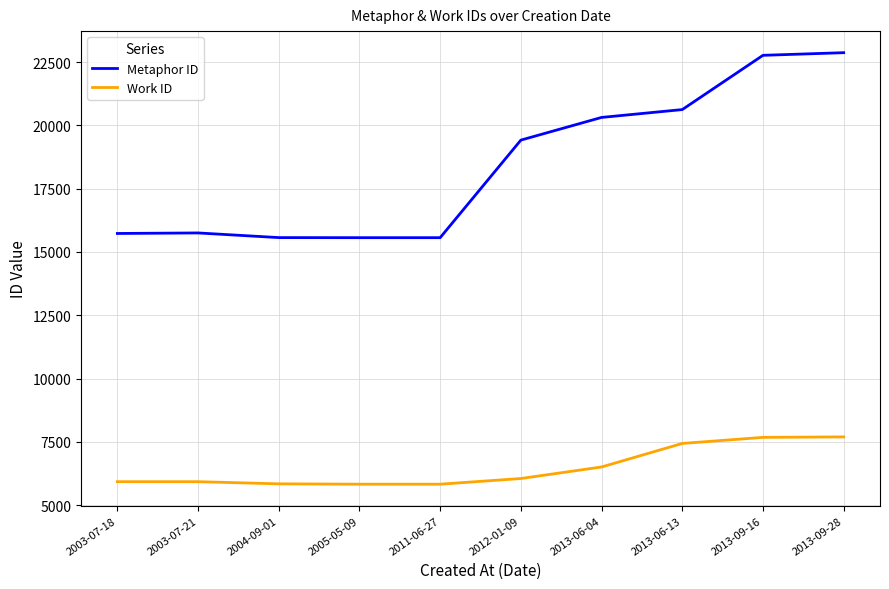

True or false: Metaphor ID and Work ID cross at least once.

False